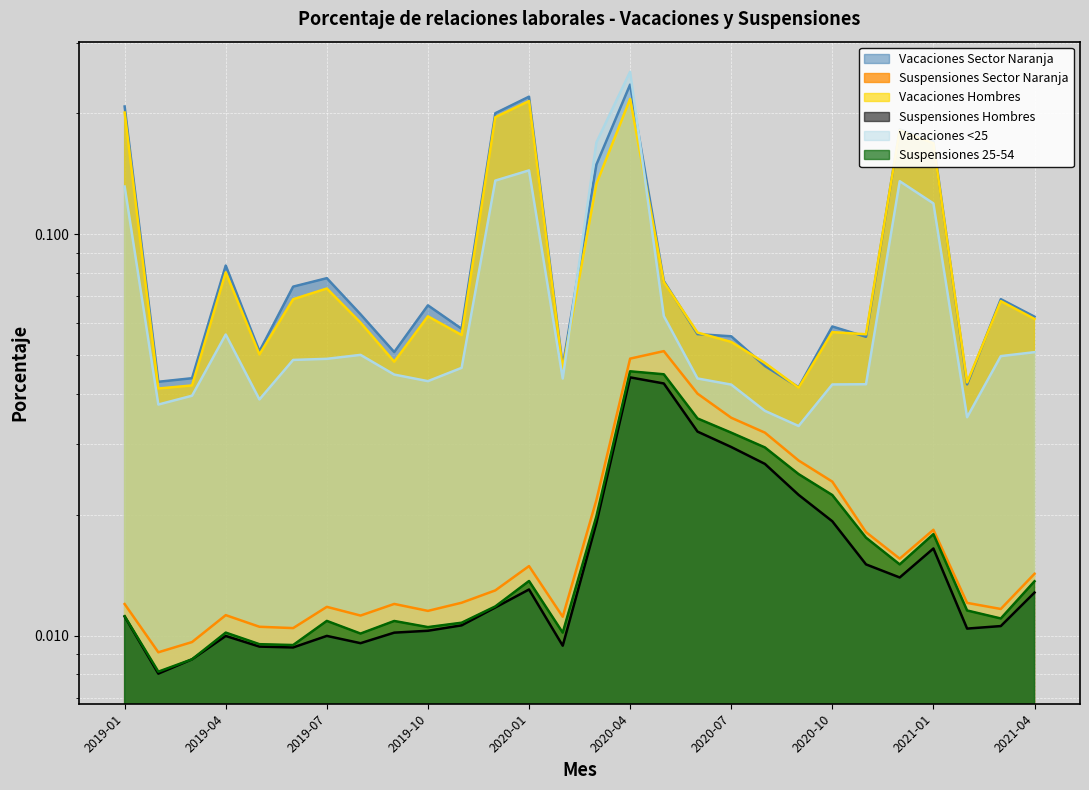

How many interior local valleys does the Vacaciones <25 series have?

6